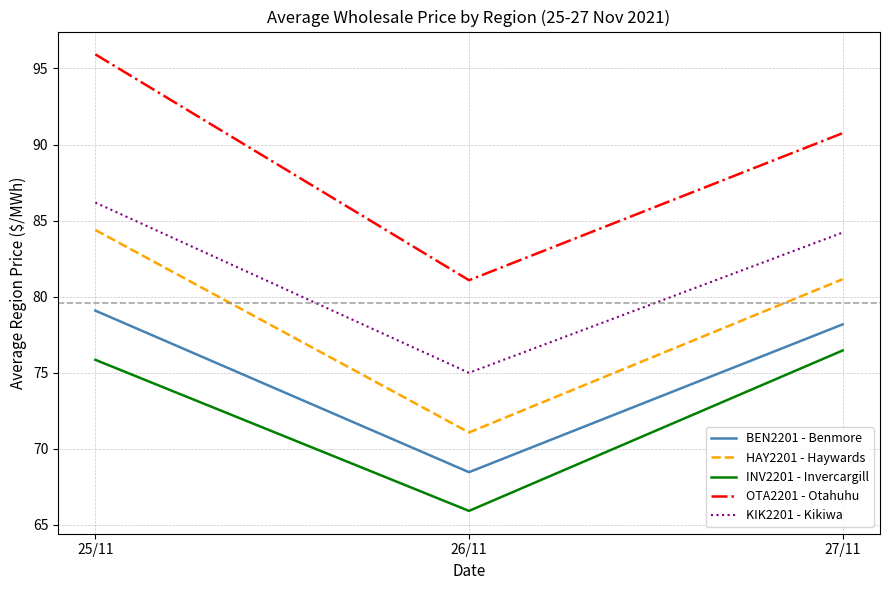

True or false: KIK2201 - Kikiwa has a value of 110.7 at 26/11.

False